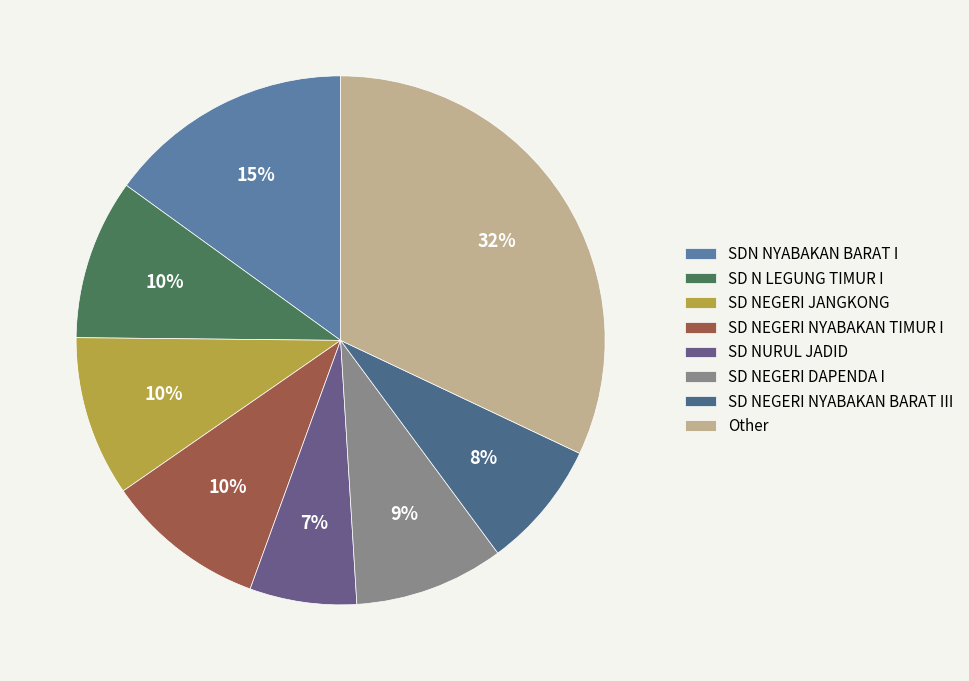

Does any single category account for the majority?

No